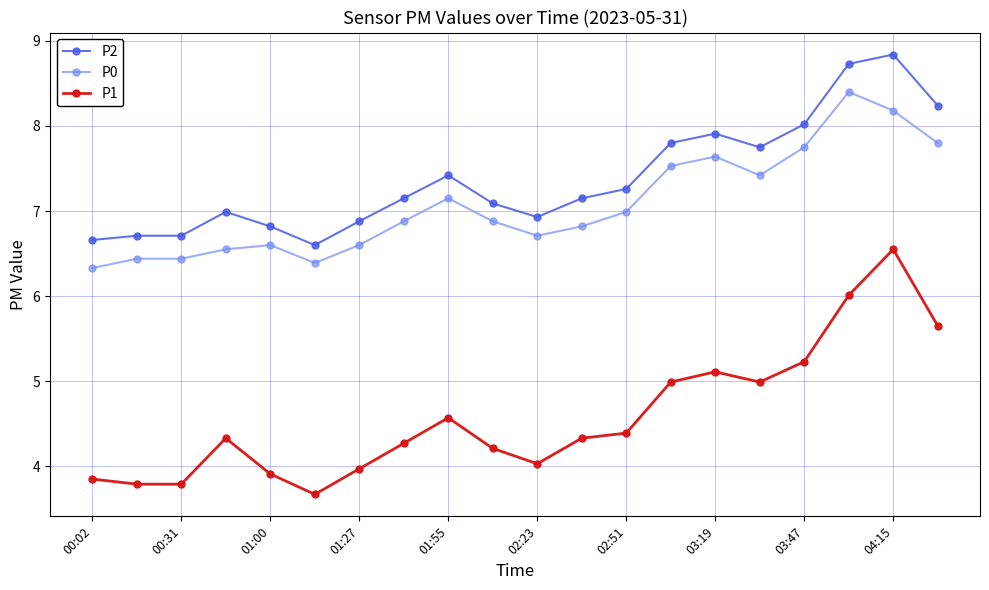

What is the value of the P2 point at the 11th from the left?

6.9